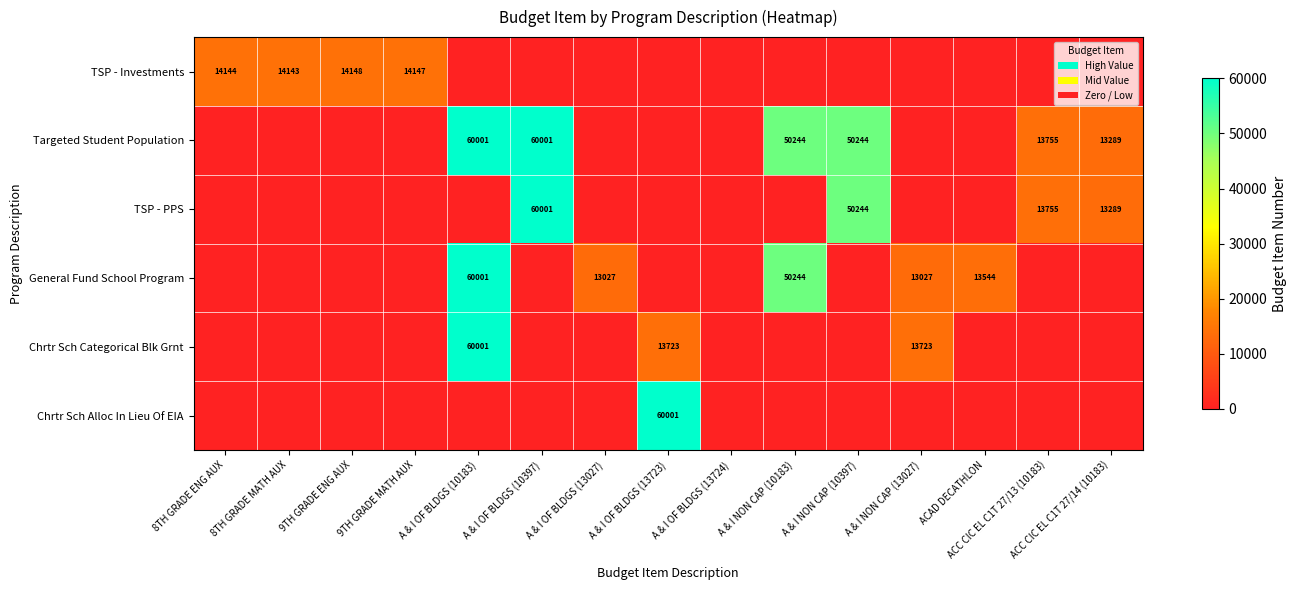

Is it true that General Fund School Program equals 23154 at ACAD DECATHLON?

False